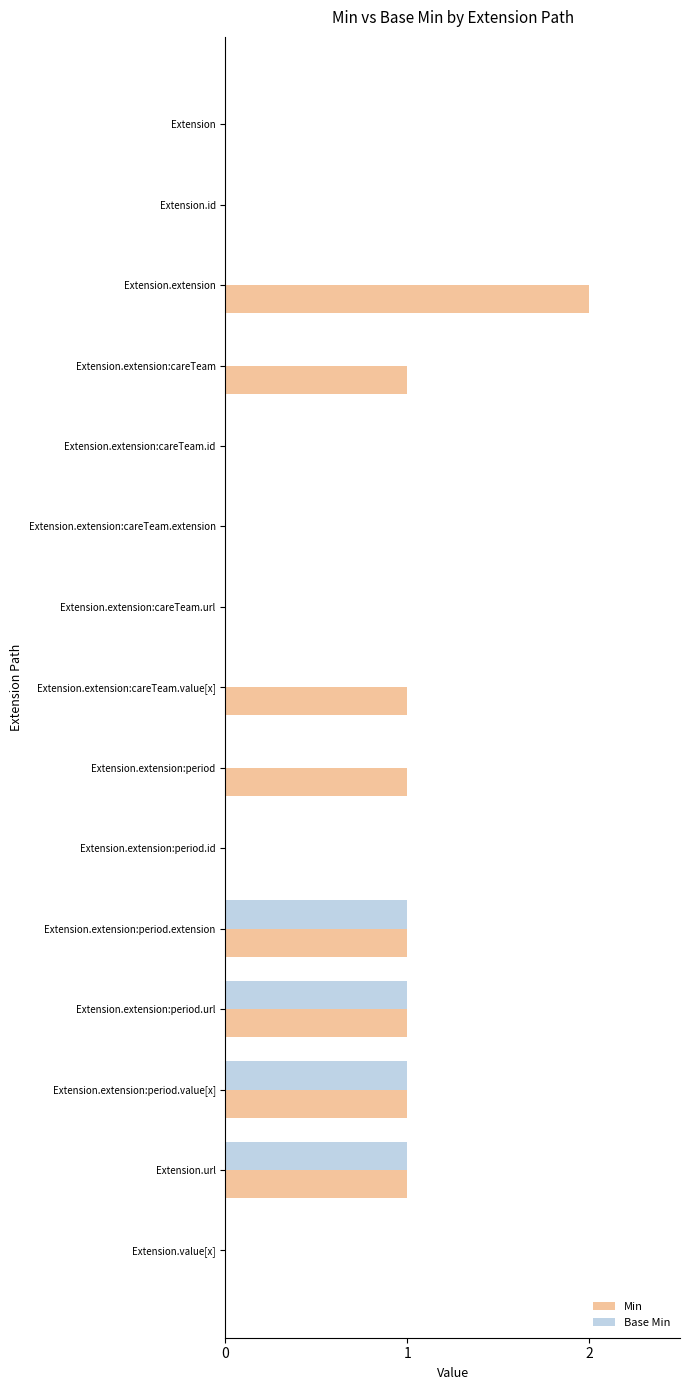

Is the value of Base Min at Extension.url greater than the value of Min at Extension.value[x]?

Yes